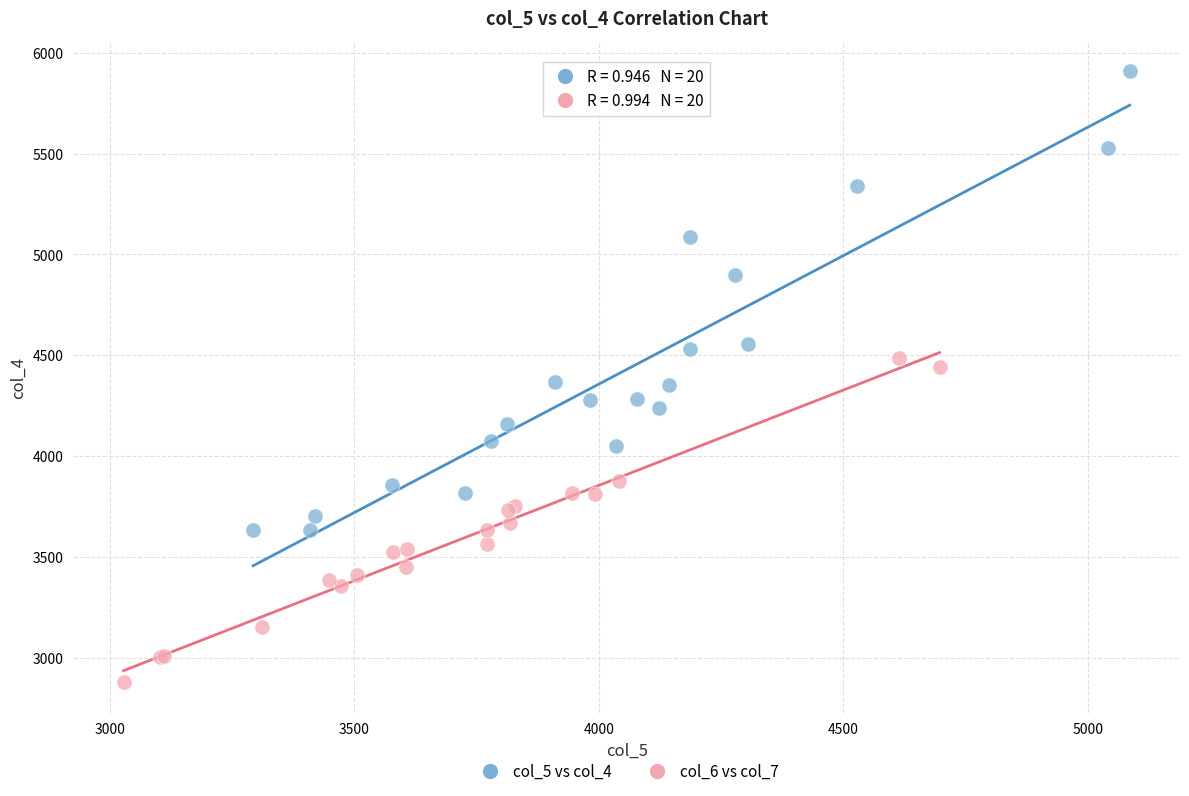

Which series has the largest Y range (max minus min)?

col_5 vs col_4